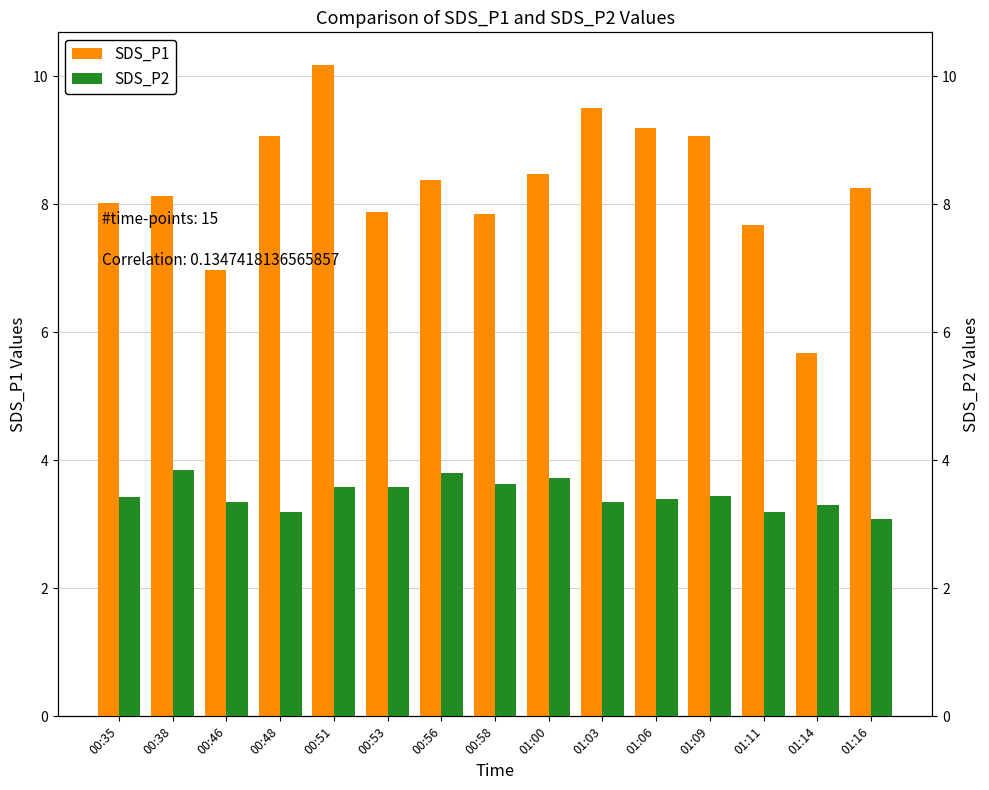

At which label does SDS_P2 reach its peak?

00:38